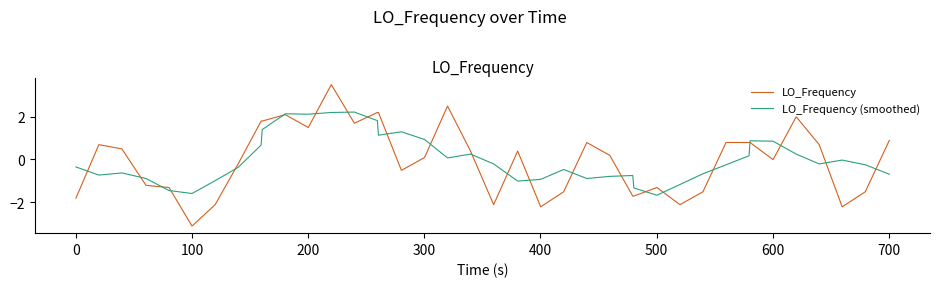

Rank the series by their maximum value, from highest to lowest.

LO_Frequency, LO_Frequency (smoothed)